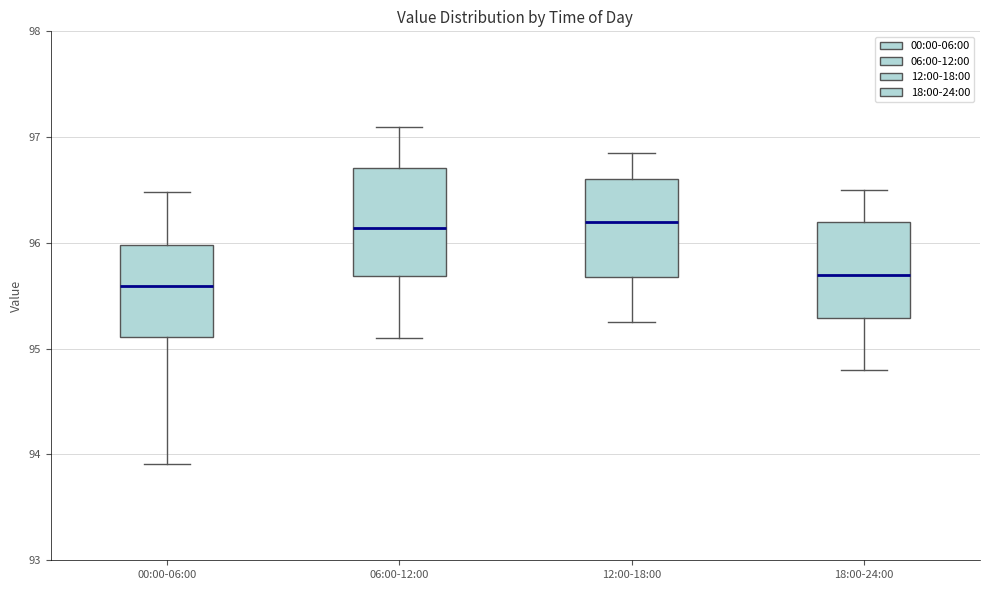

Reading left to right, transcribe this box plot: for each box, give where its median line is, the range the box spans, and where its two whiskers end, as read against the y-axis. The values are not printed on the chart, so give them approximately, as read against the axis.

00:00-06:00: median 95.6, box 95.1 to 96.0, whiskers 93.9 to 96.5
06:00-12:00: median 96.1, box 95.7 to 96.7, whiskers 95.1 to 97.1
12:00-18:00: median 96.2, box 95.7 to 96.6, whiskers 95.3 to 96.9
18:00-24:00: median 95.7, box 95.3 to 96.2, whiskers 94.8 to 96.5